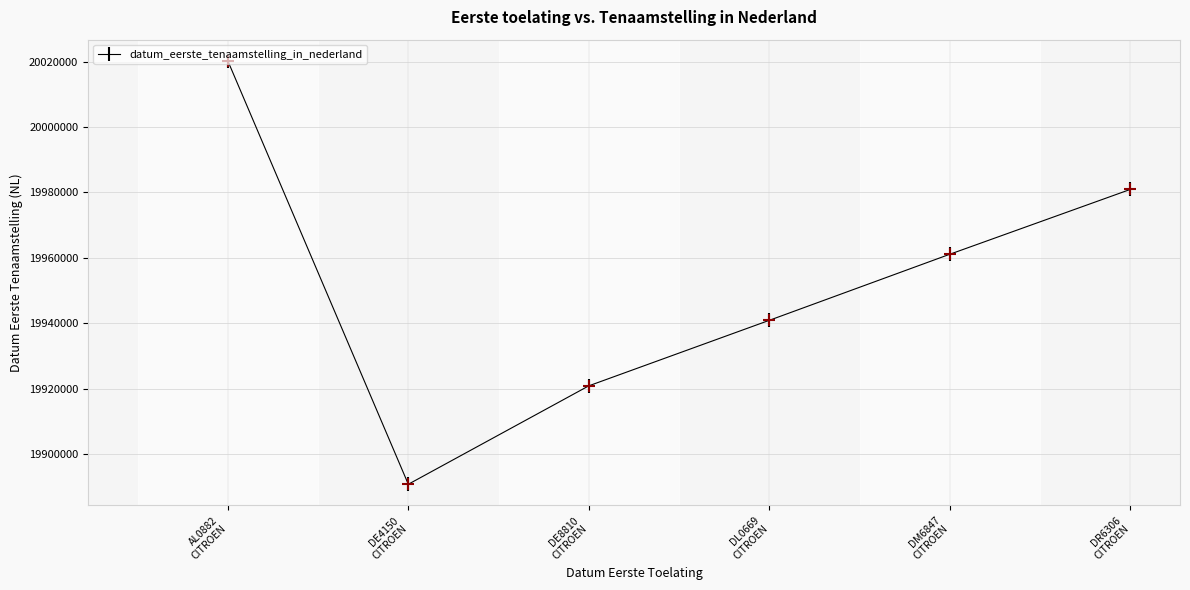

What position from the right is DM6847
CITROEN?

2